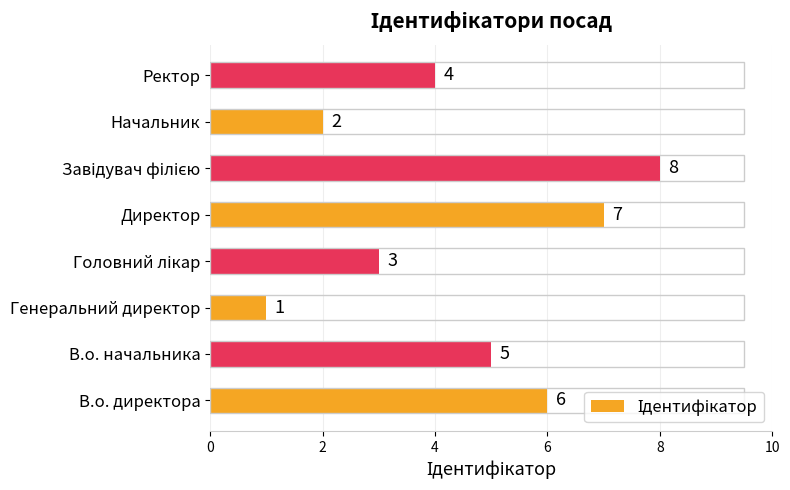

What is the change in value from В.о. начальника to Начальник?

-3